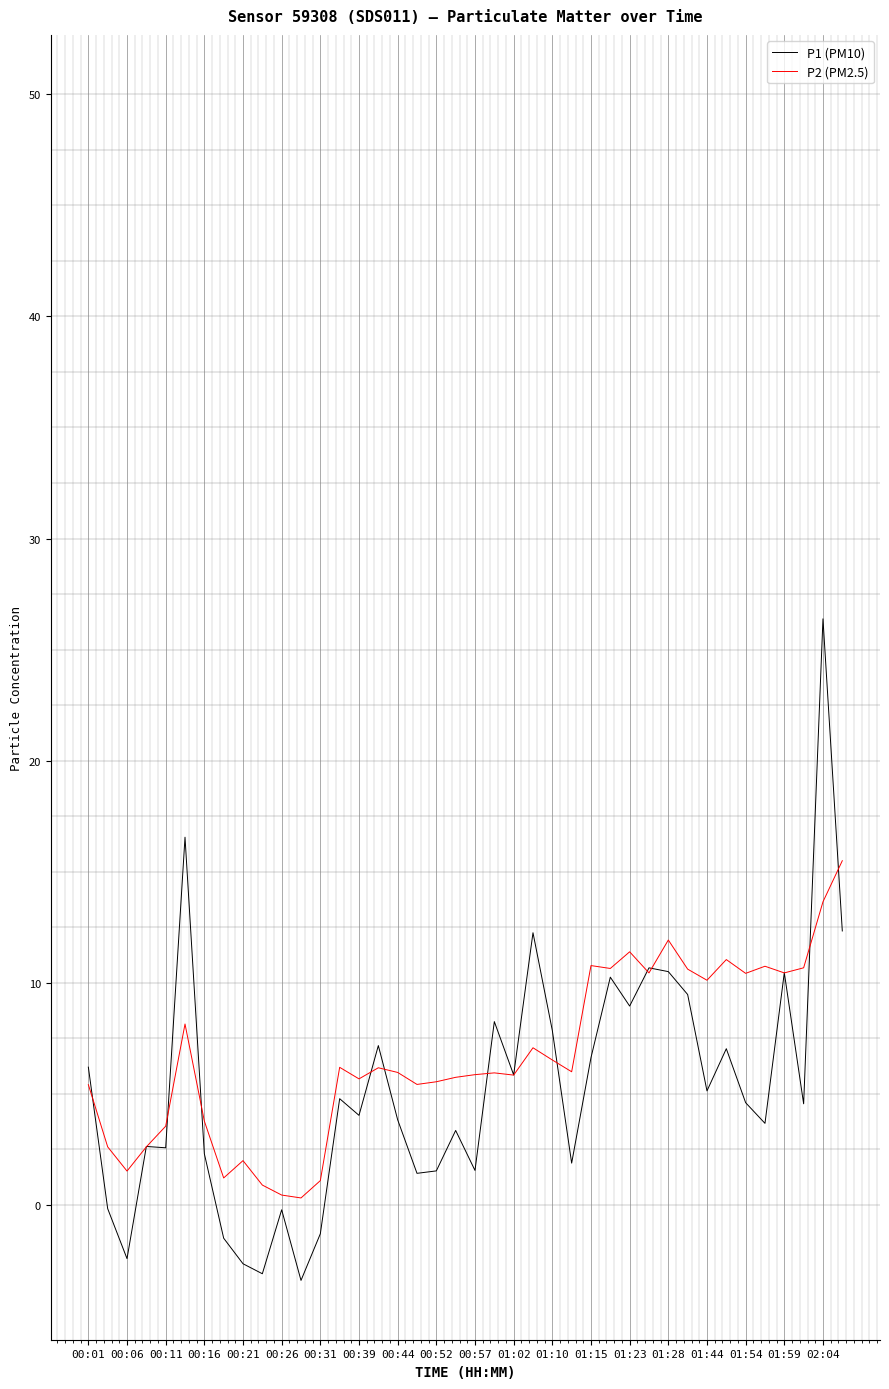

What are all the series names shown in the legend?

P1 (PM10), P2 (PM2.5)